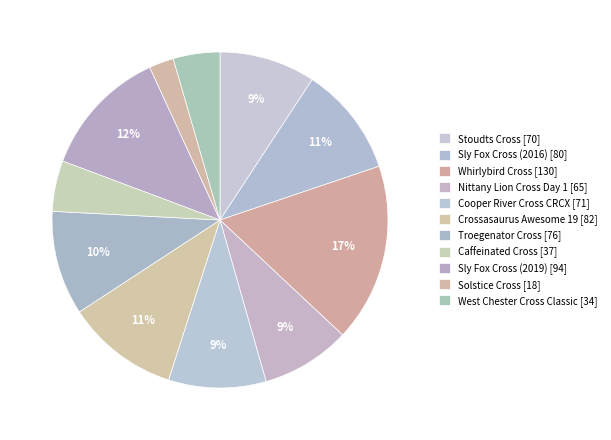

What is the ratio of the value at Stoudts Cross to the value at Cooper River Cross CRCX?

1.0